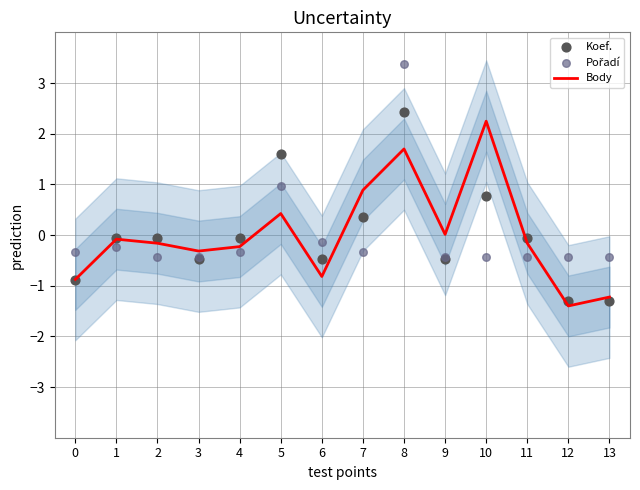

What are all the series names shown in the legend?

Body, Koef., Pořadí